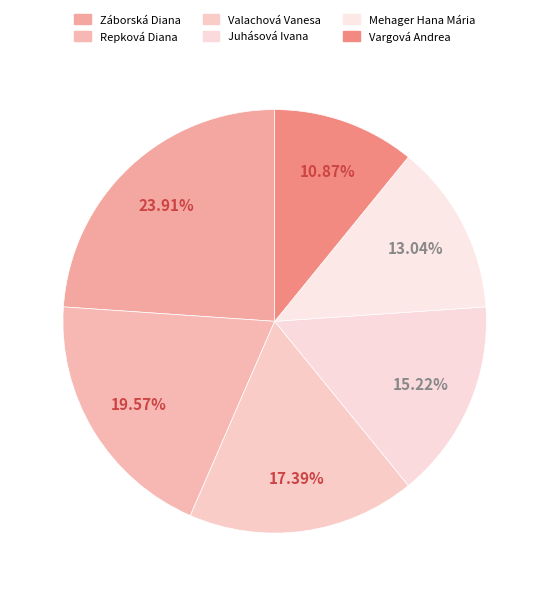

Count the number of slices in the pie.

6